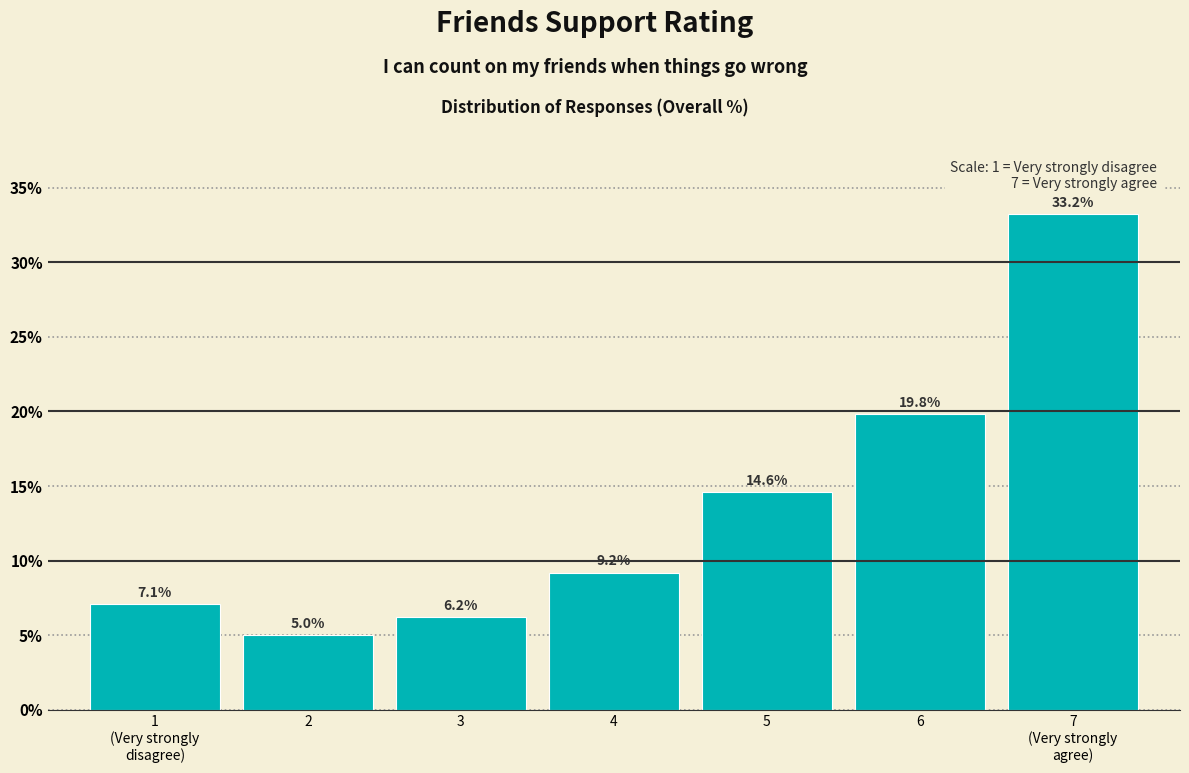

Reading left to right, what are all the values shown in this chart?

7.1	5.0	6.2	9.2	14.6	19.8	33.2